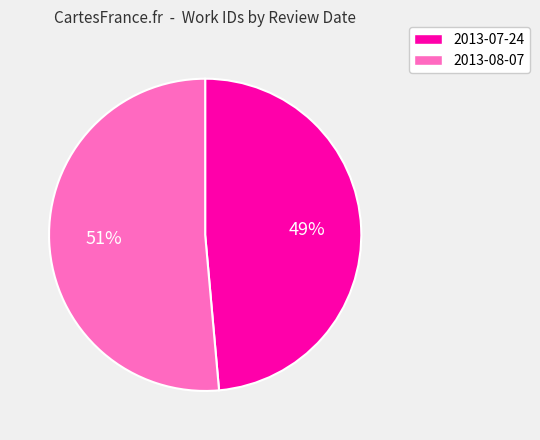

True or false: 2013-07-24 accounts for 55% of the total.

False